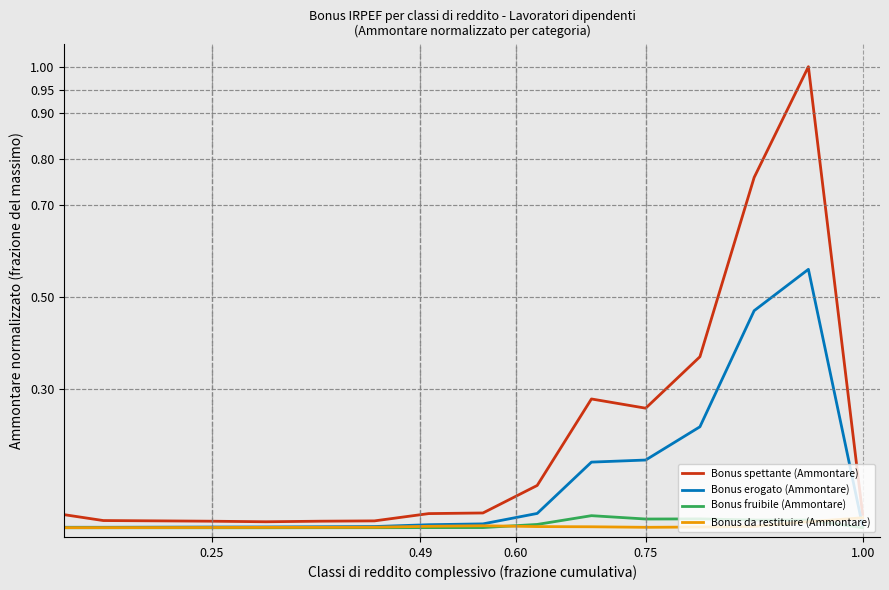

What is the maximum value for Bonus spettante (Ammontare)?

1.0